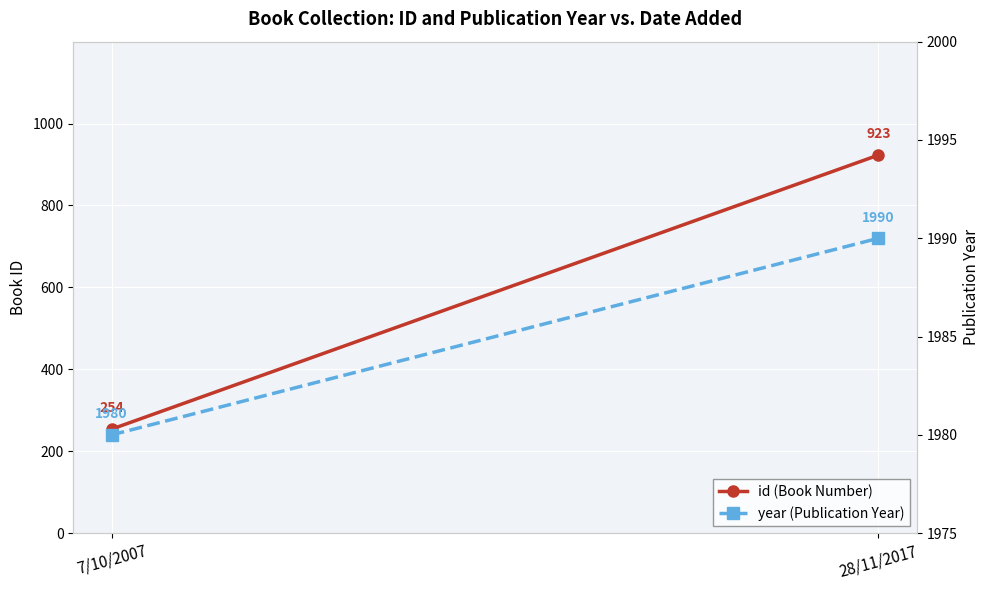

True or false: id (Book Number) has a value of 923 at 28/11/2017.

True